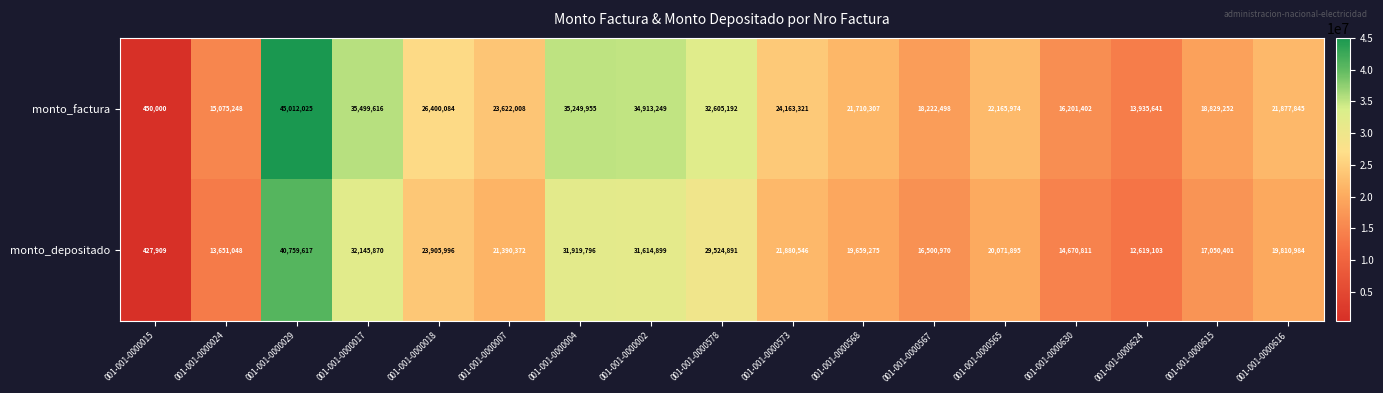

List the series in order of their overall mean, lowest first.

monto_depositado, monto_factura